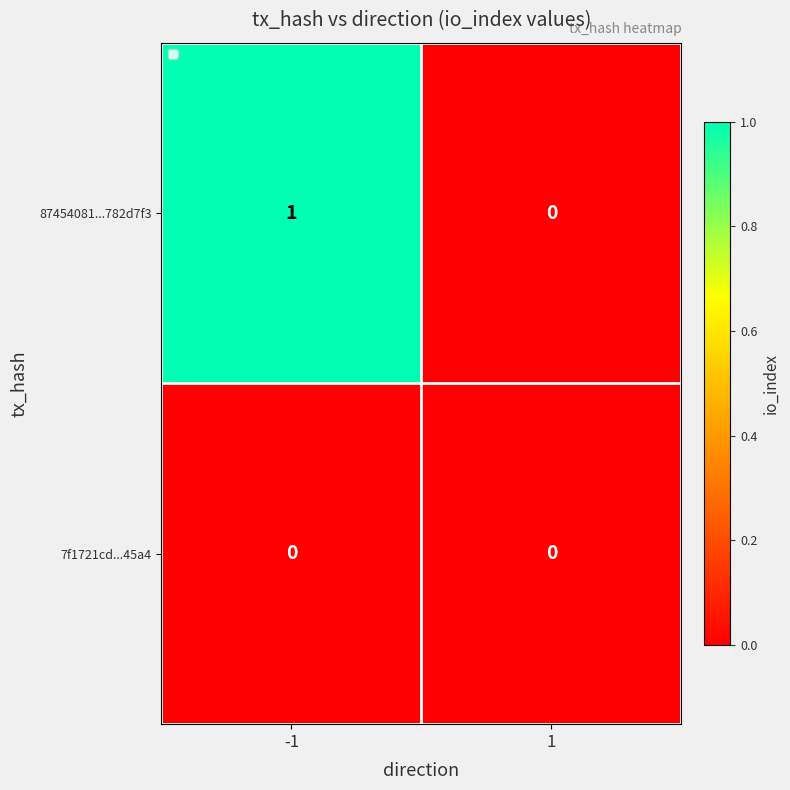

Which series has the largest total across all categories?

87454081...782d7f3